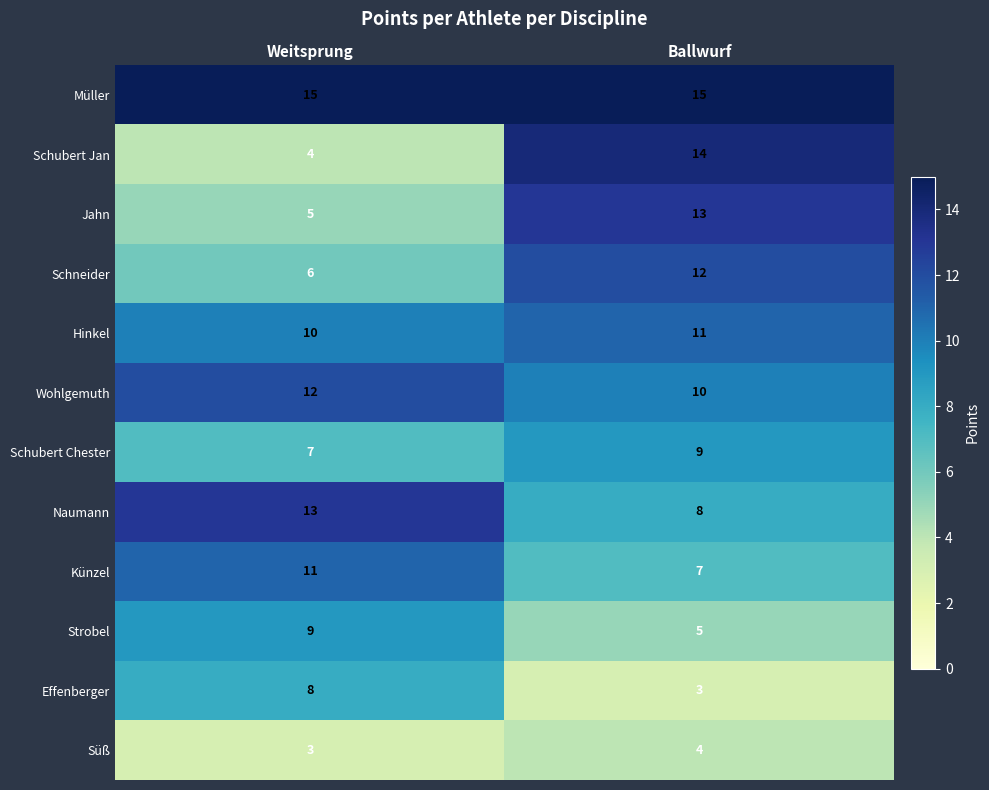

The value of Schneider at Weitsprung is 4. True or false?

False